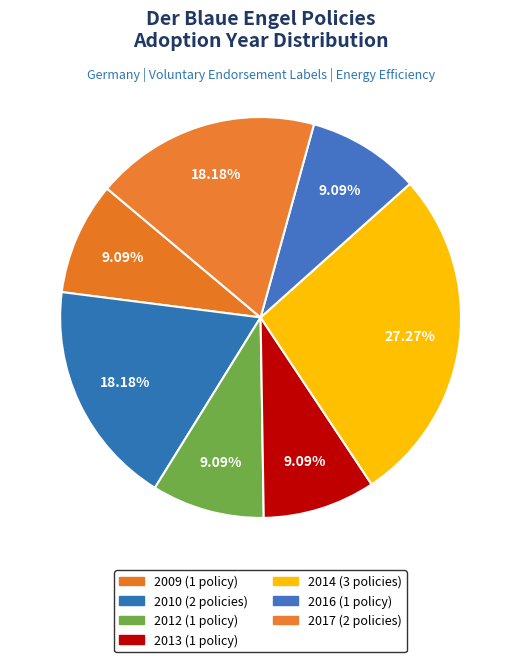

Count the number of slices in the pie.

7